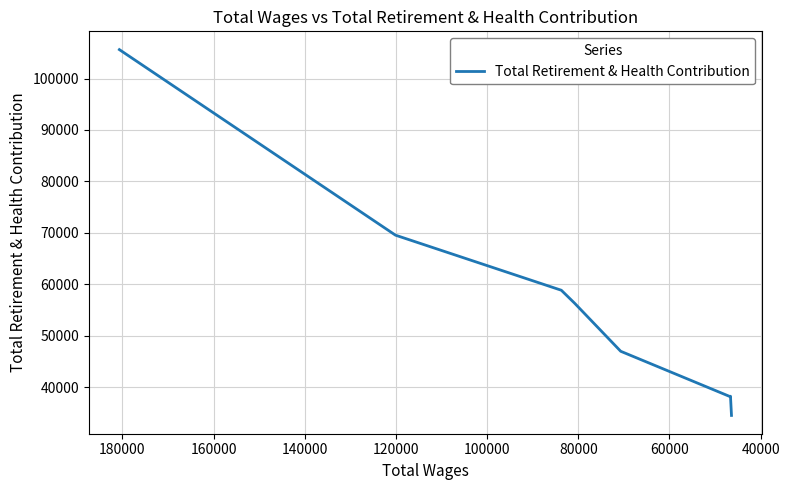

What is the value of the 2nd point from the left?

69537